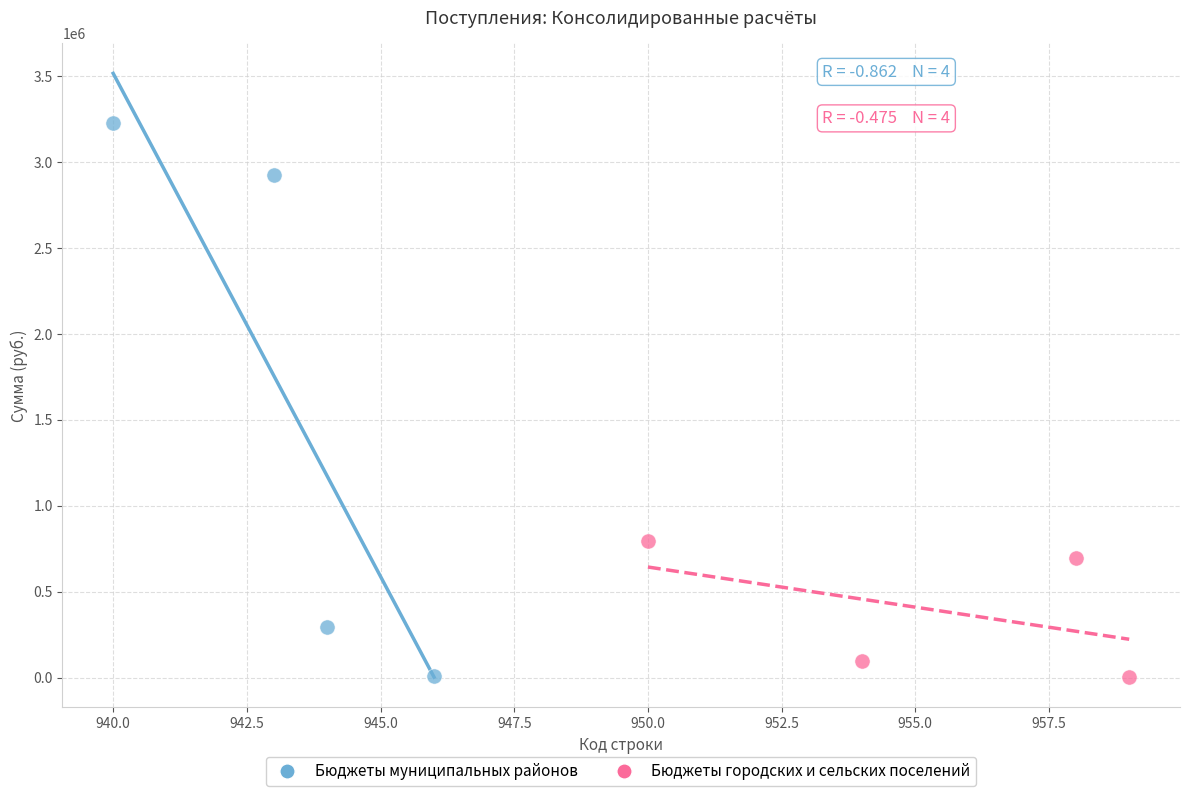

Which series reaches the maximum Y coordinate?

Бюджеты муниципальных районов